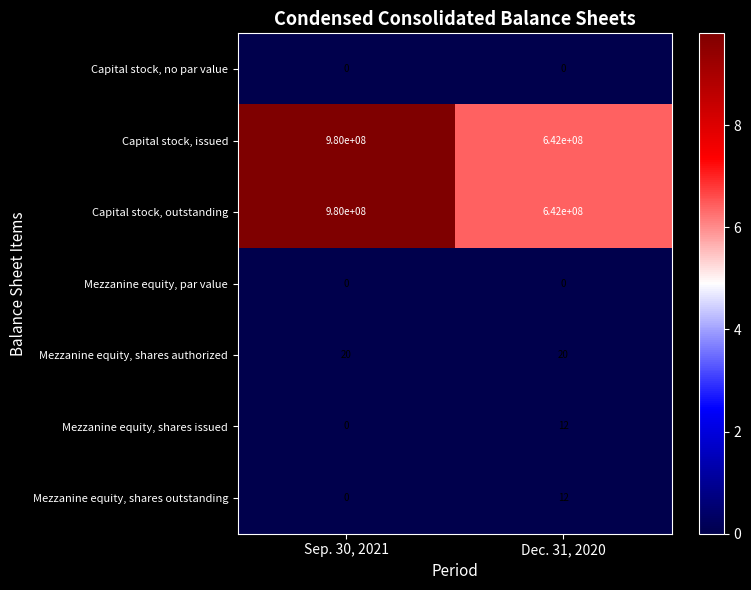

What is the sum of the Mezzanine equity, shares outstanding values at Sep. 30, 2021 and Dec. 31, 2020?

12